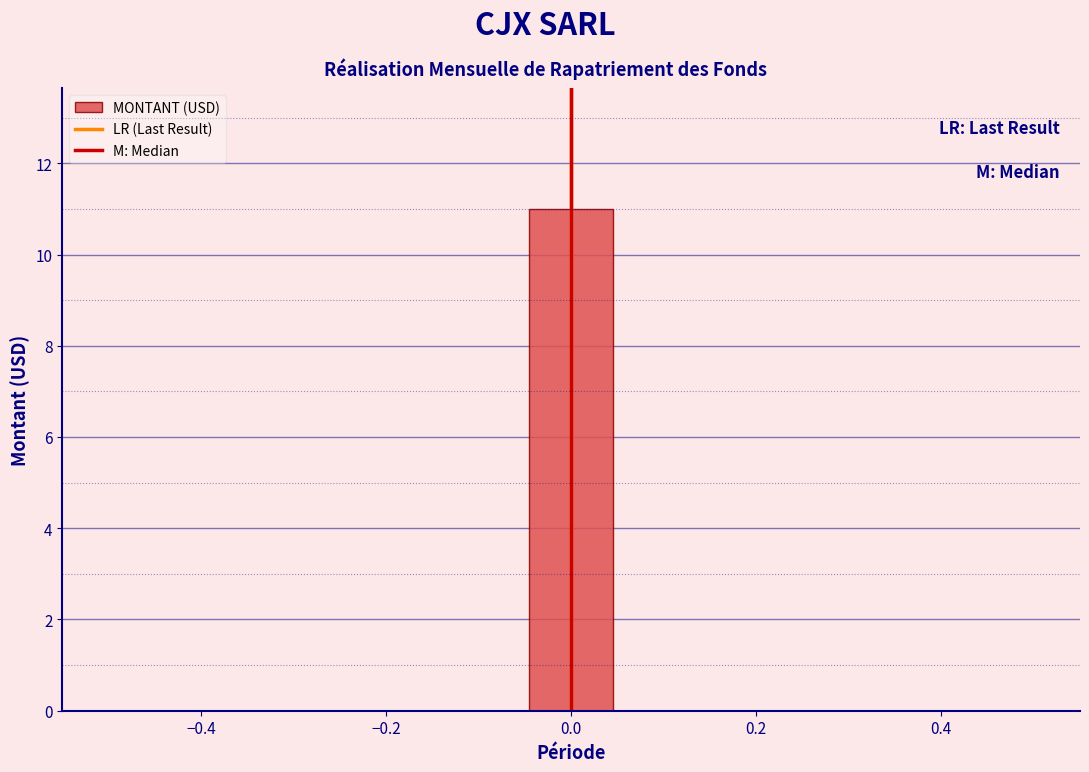

Reading left to right, list every bar in this chart as the range it spans on the x-axis followed by its height. Neither the bar edges nor the heights are printed on the chart, so give them approximately, as read against the axes.

-0.50 to -0.40: 0
-0.40 to -0.32: 0
-0.32 to -0.22: 0
-0.22 to -0.14: 0
-0.14 to -0.04: 0
-0.04 to 0.04: 11
0.04 to 0.14: 0
0.14 to 0.22: 0
0.22 to 0.32: 0
0.32 to 0.40: 0
0.40 to 0.50: 0